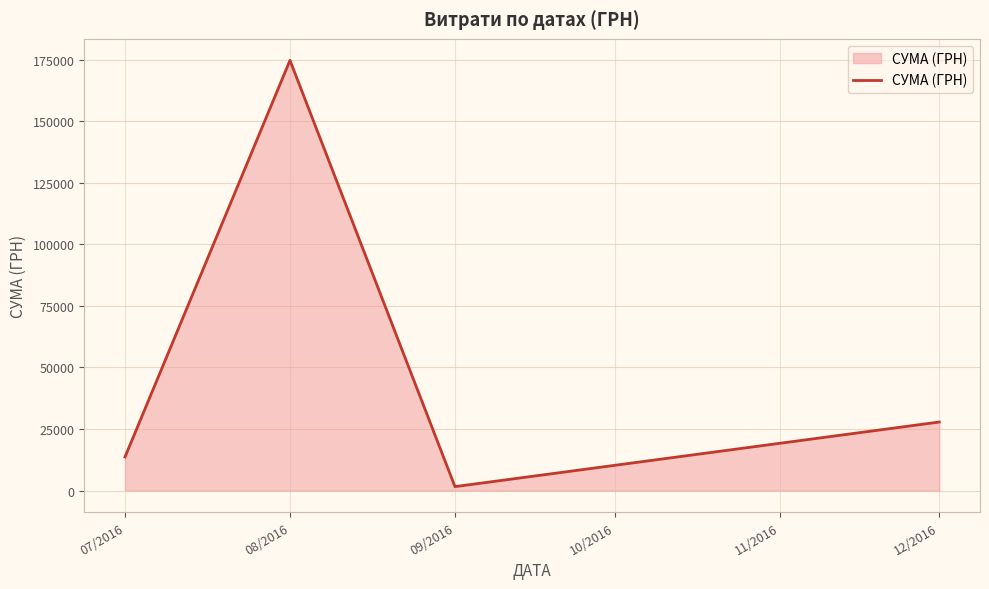

What is the difference between the maximum and minimum values?

173144.7